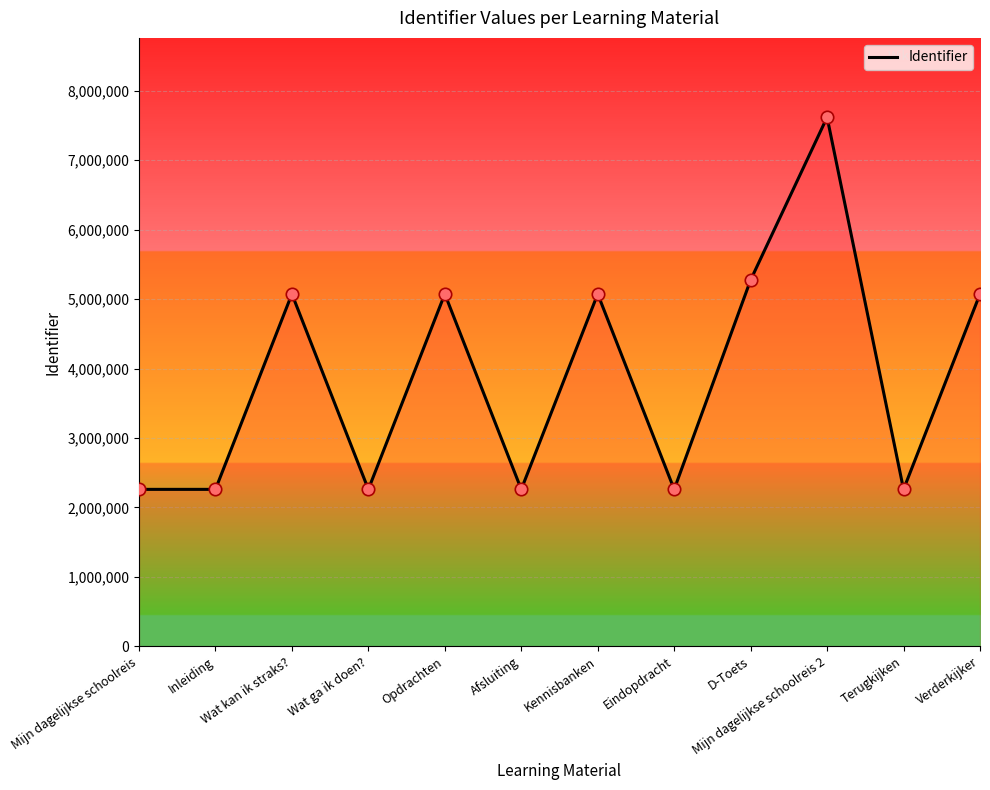

Which has a higher value, Wat ga ik doen? or Verderkijker?

Verderkijker